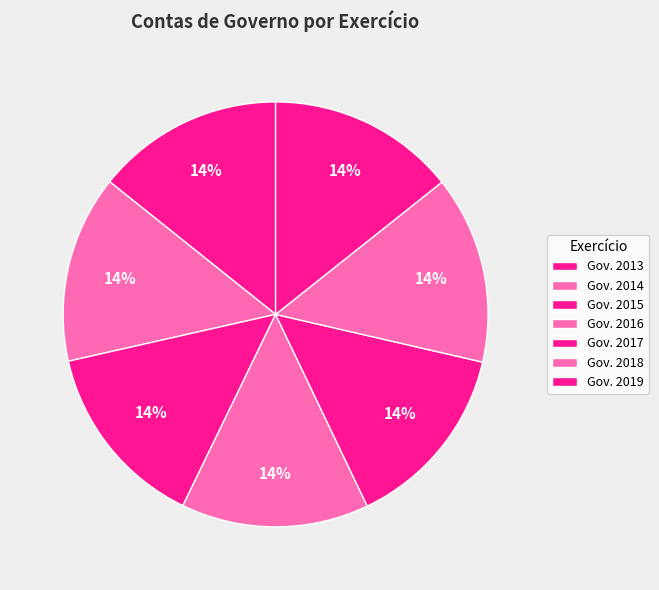

How many segments does this pie chart have?

7